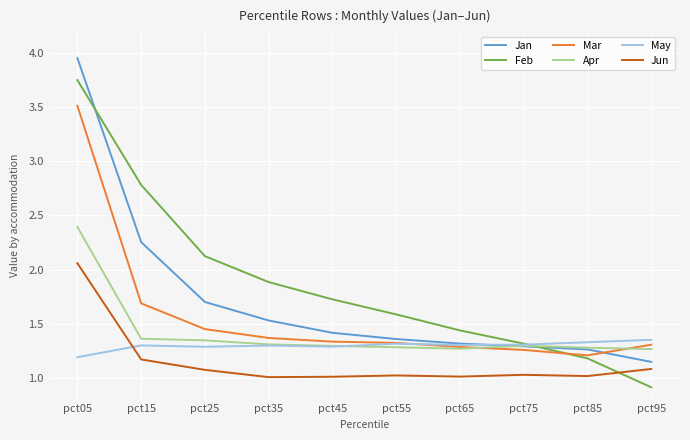

What is the maximum value for Mar?

3.5